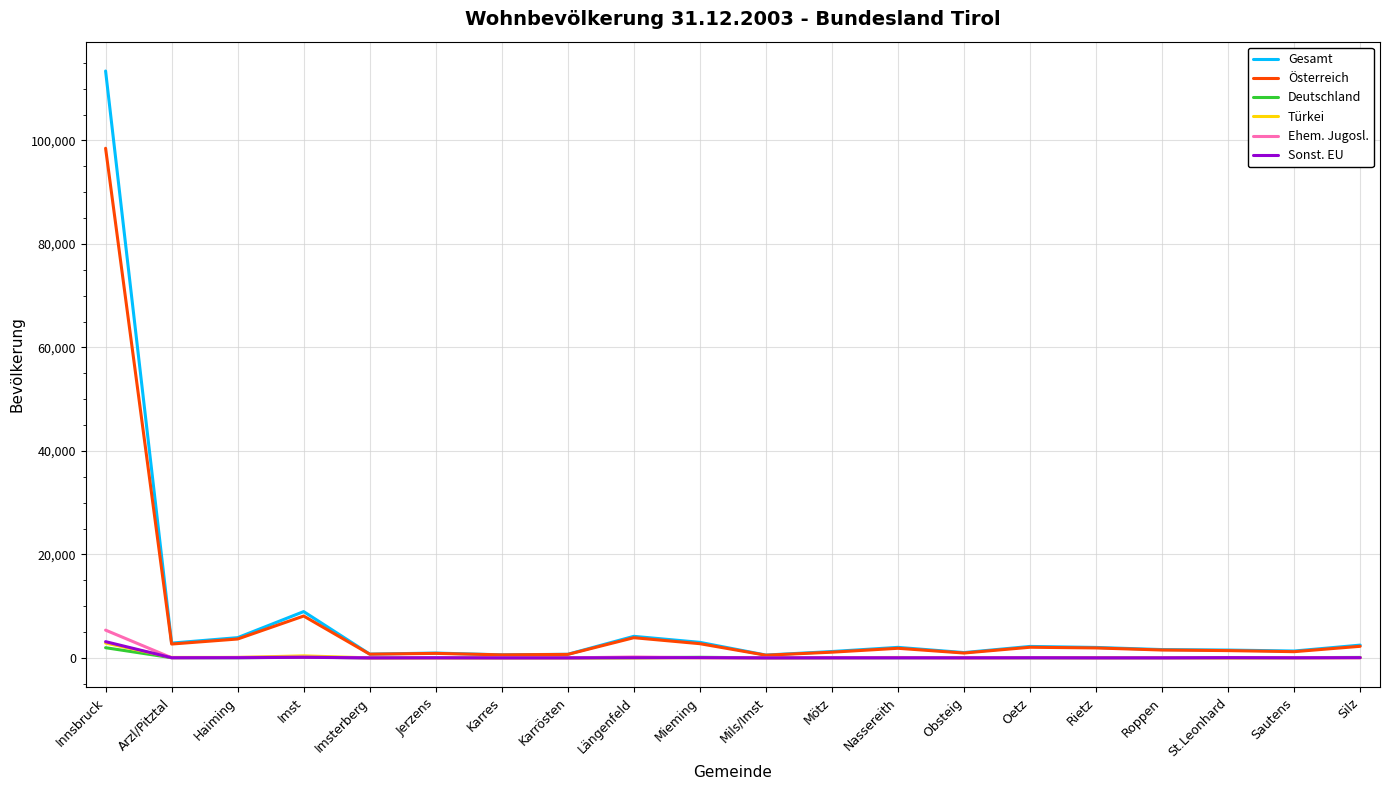

Count the number of data series in this chart.

6